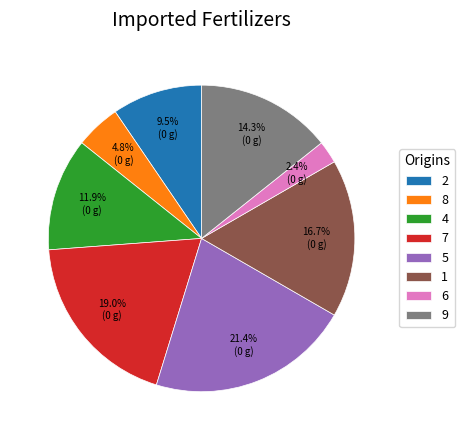

Is it true that 6 is 15% of the pie?

False